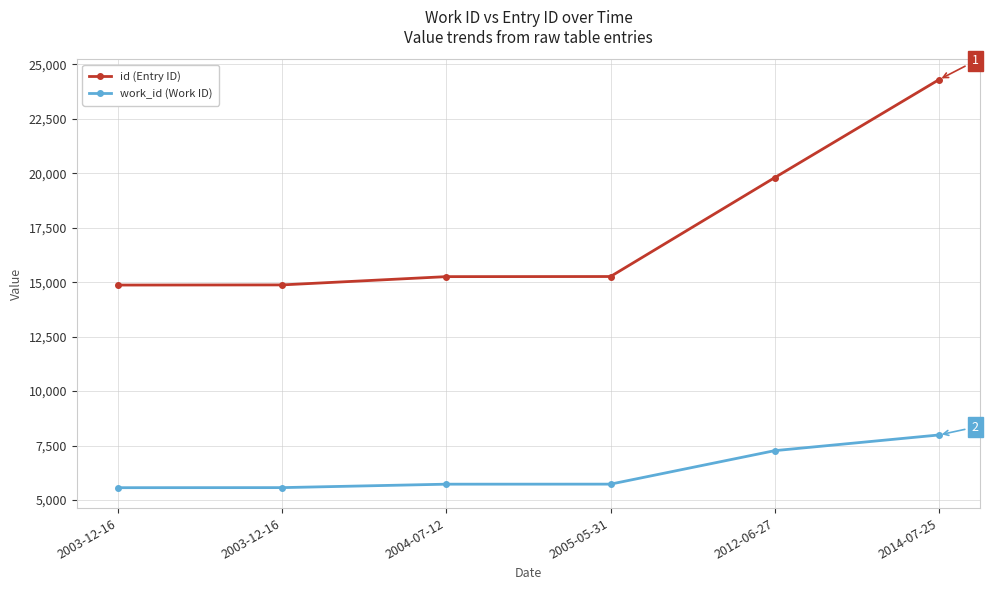

Is it true that id (Entry ID) equals 21837 at 2003-12-16?

False